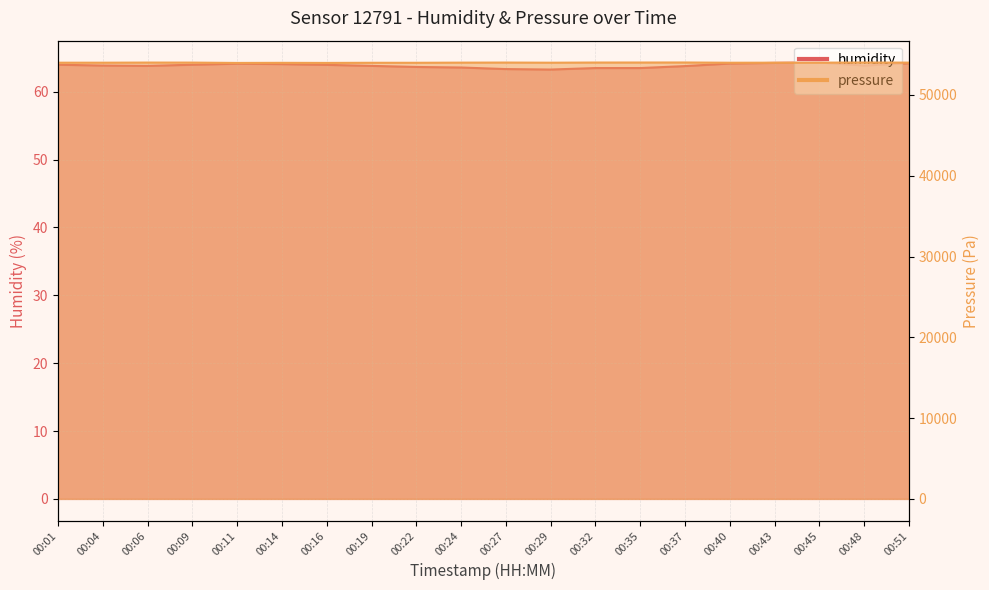

True or false: pressure has a value of 54001.6 at 00:06.

True